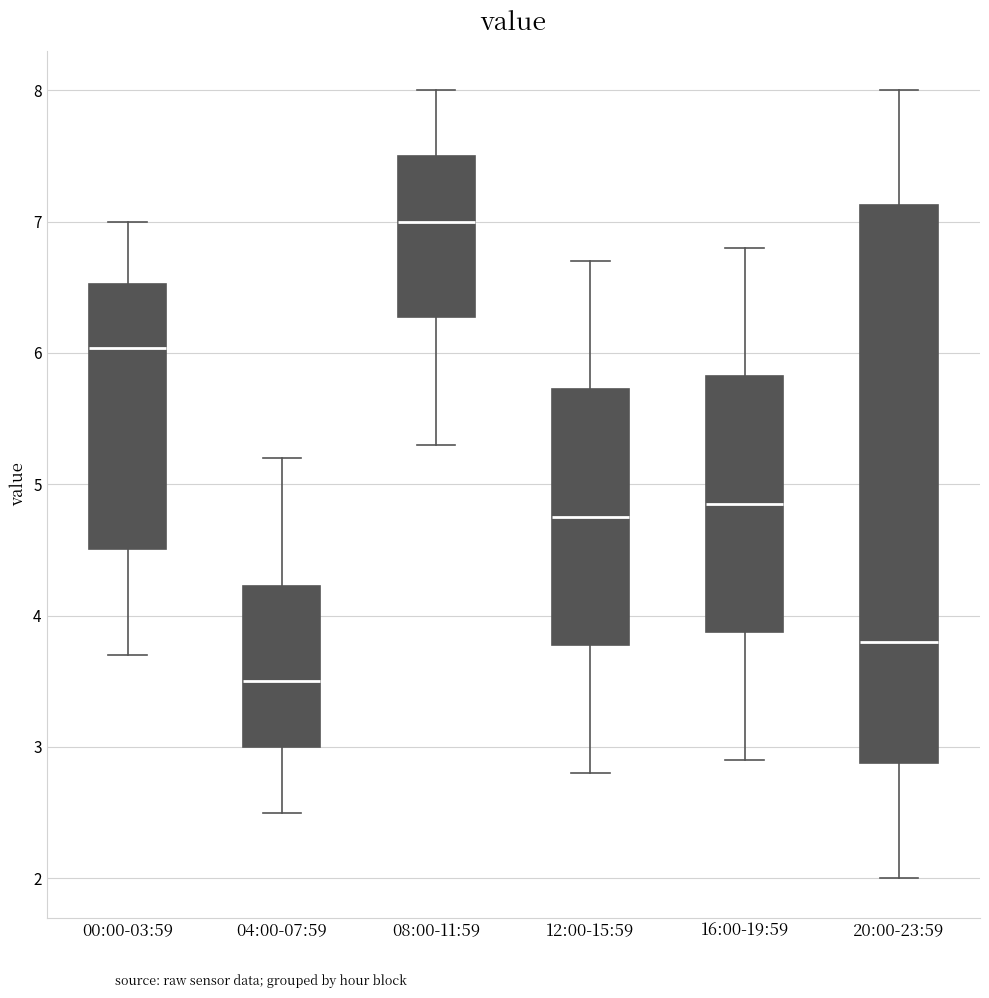

Which box's median line is the lowest?

04:00-07:59